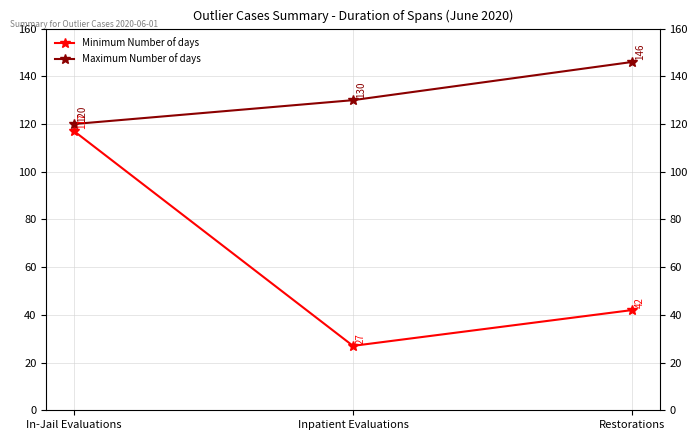

What is the spread (max minus min) of values at In-Jail Evaluations?

3